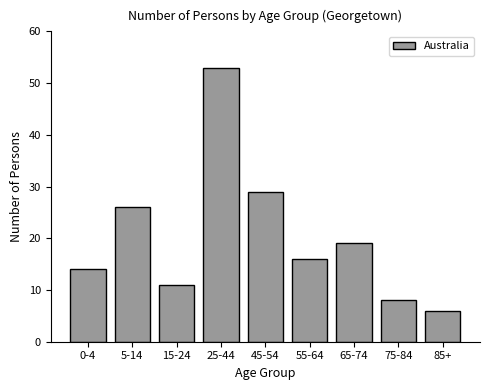

Reading left to right, what are all the values shown in this chart?

14	26	11	53	29	16	19	8	6